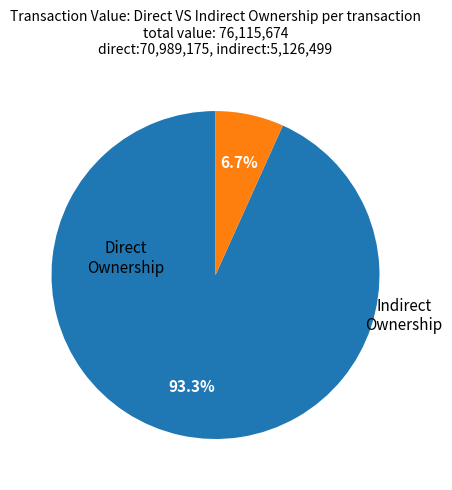

Does any single category account for the majority?

Yes